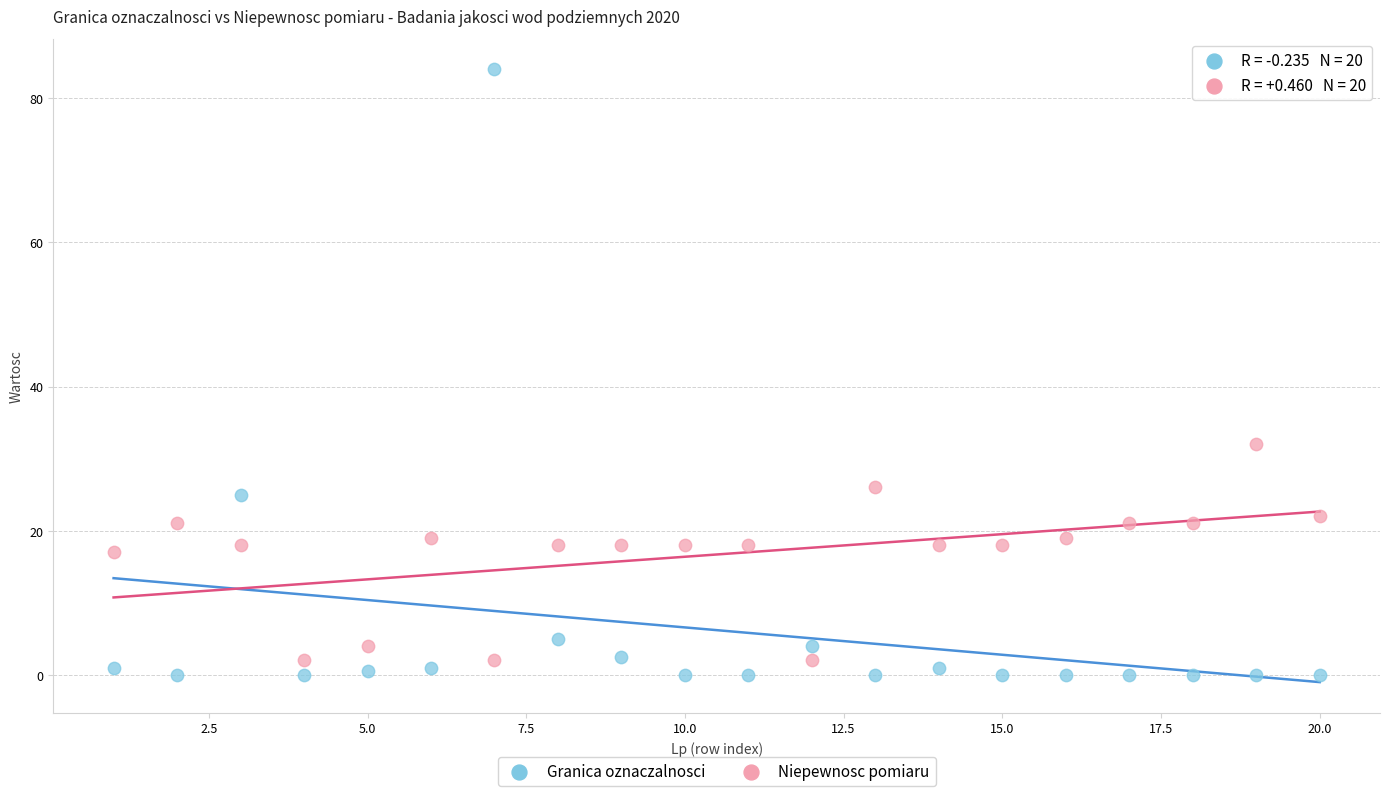

Across all data points, what is the range of Y values (max minus min)?

84.0